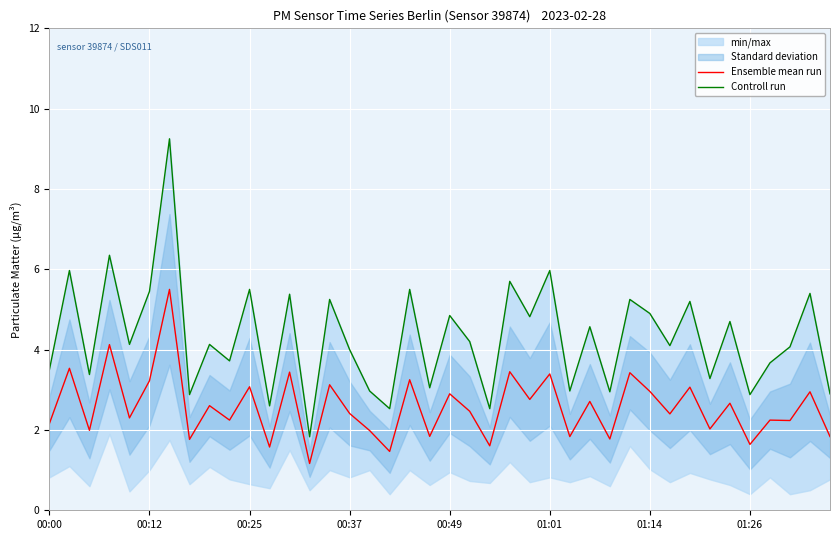

How many interior local valleys does the Controll run series have?

15